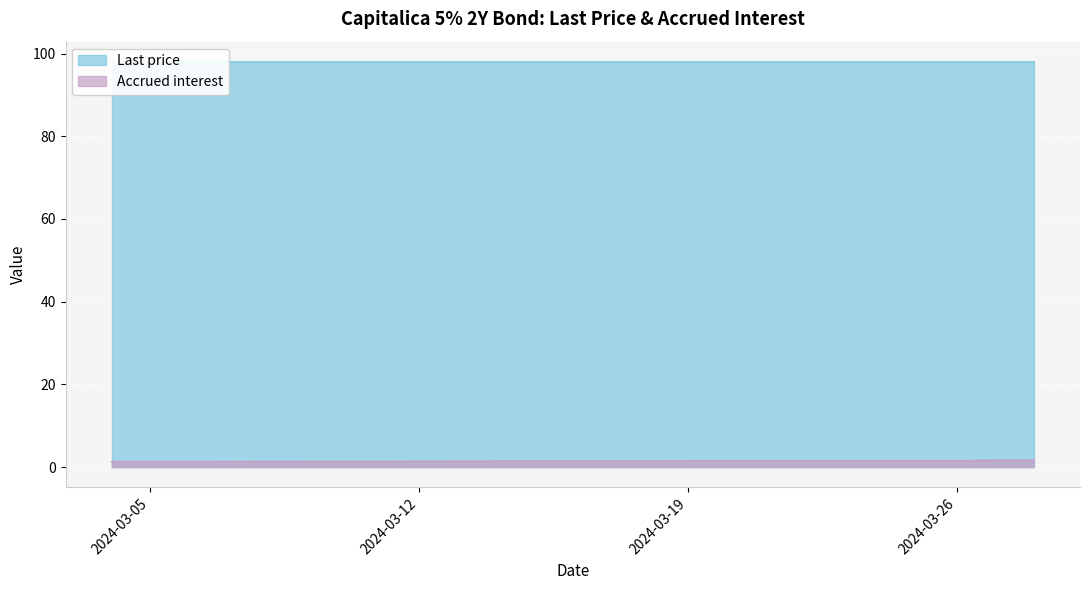

True or false: Accrued interest has a value of 1.3 at 2024-03-05.

True